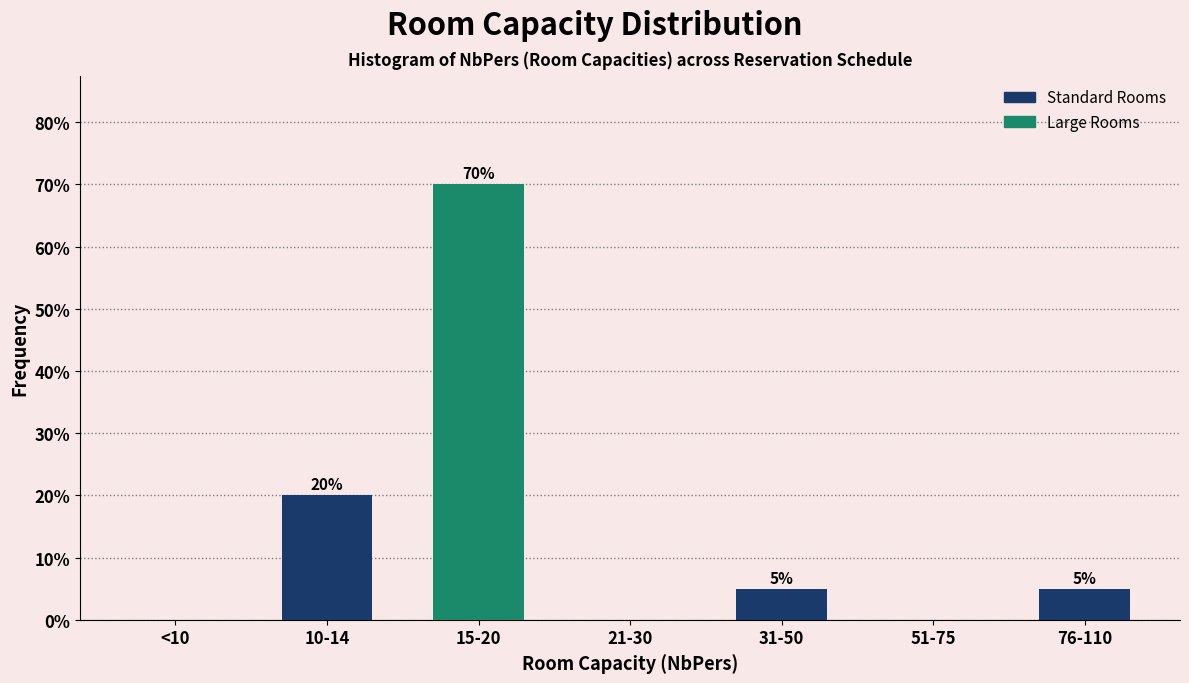

Reading left to right, transcribe all the data shown in this chart.

<10=0	10-14=20	15-20=70	21-30=0	31-50=5	51-75=0	76-110=5